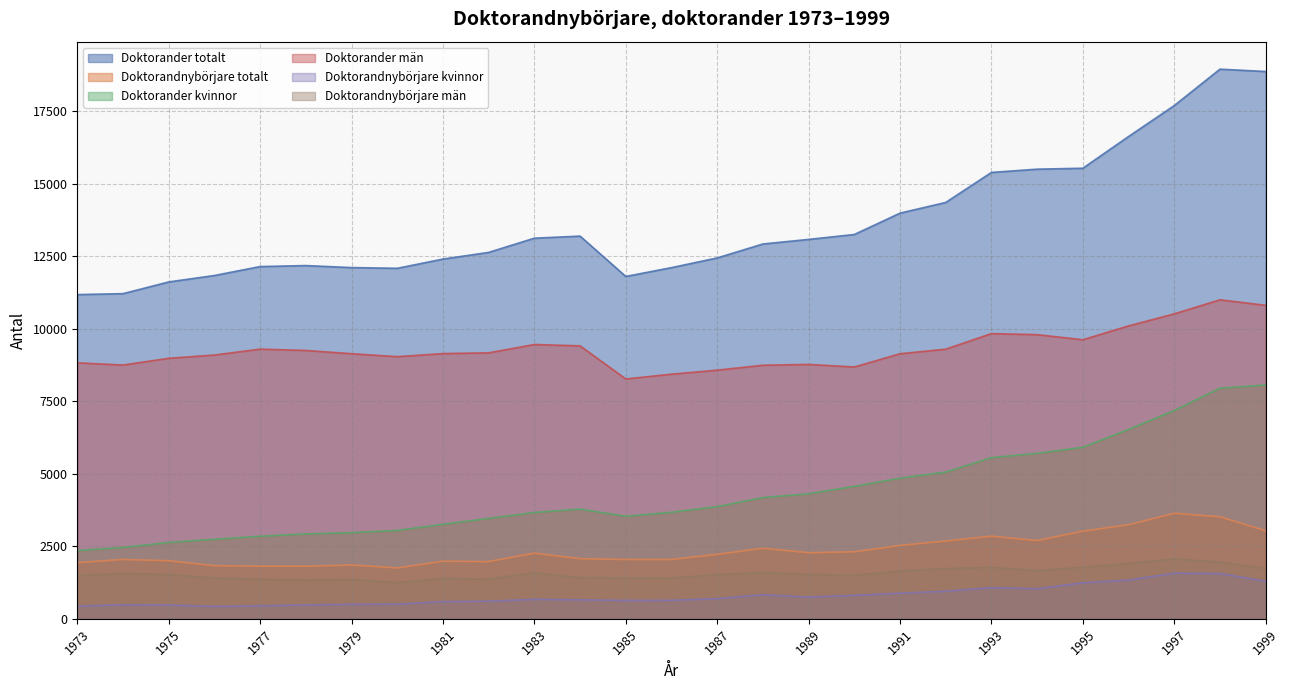

What is the average value of the Doktorandnybörjare kvinnor series?

800